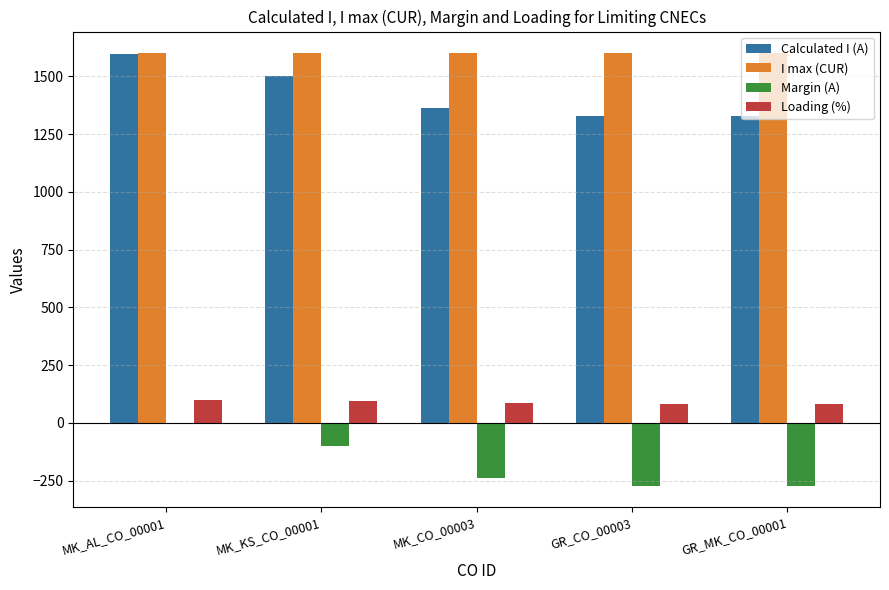

Where is Calculated I (A) nearest to the value 1462?

MK_KS_CO_00001